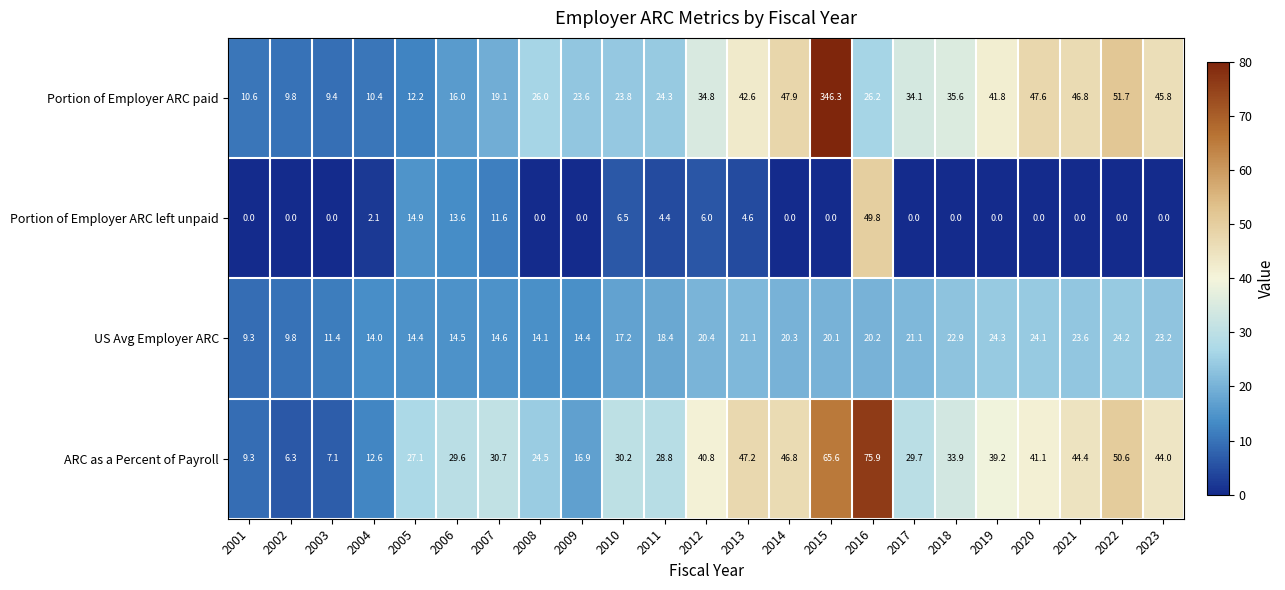

The value of US Avg Employer ARC at 2015 is 35.1. True or false?

False